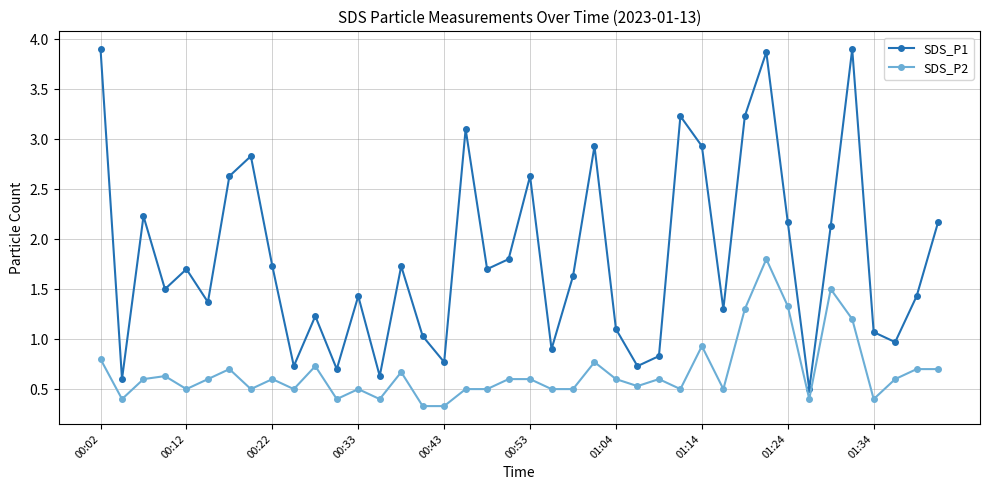

What is the value of the SDS_P2 point at the 26th from the left?

0.5